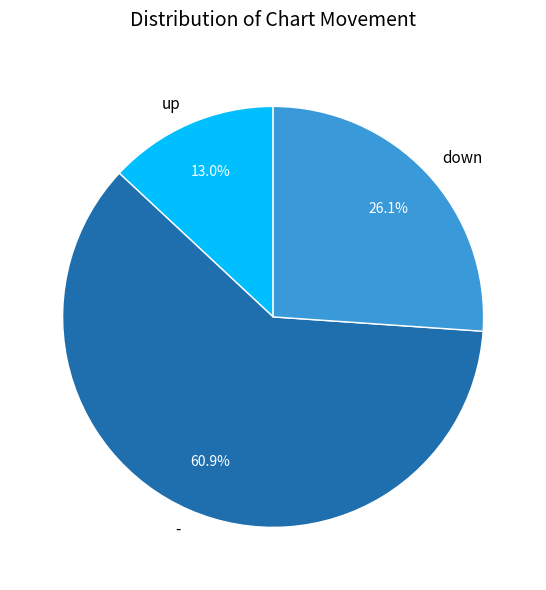

To the nearest percent, what is the combined percentage of - and down?

87%